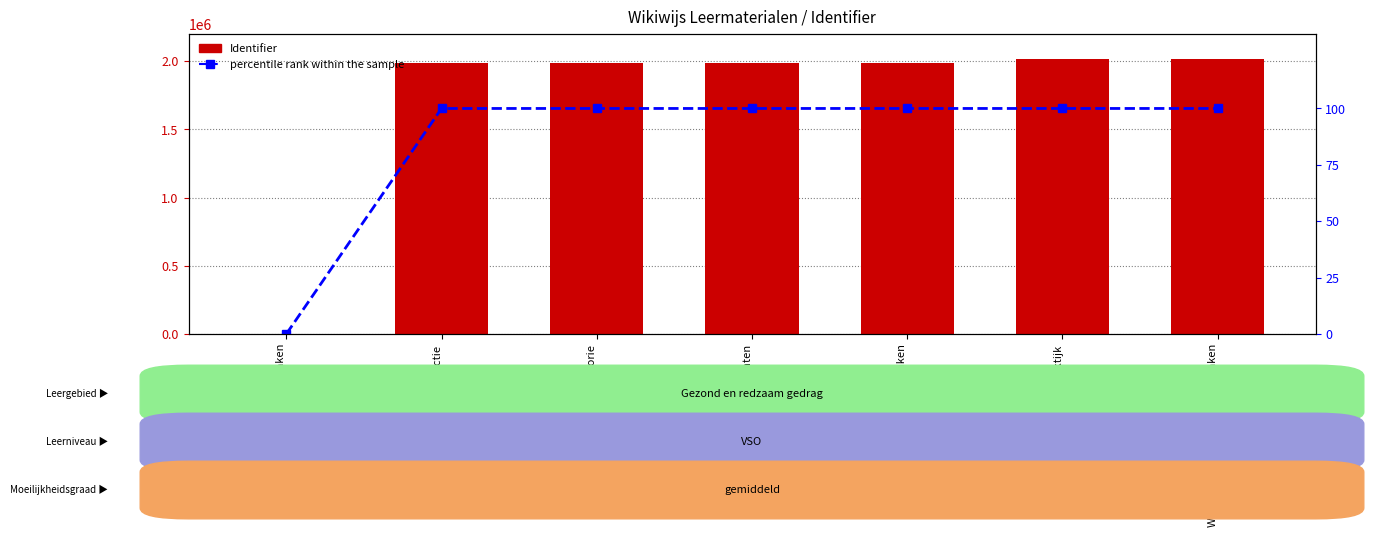

Reading right to left, extract all data points from this chart.

Identifier: Werkkaarten keuken schoonmaken=2017927	Praktijk=2014433	Opdracht keuken schoonmaken=1986565	Opdrachten=1986563	Theorie=1986556	Introductie=1986555	Keuken schoonmaken=0
percentile rank within the sample: Werkkaarten keuken schoonmaken=100	Praktijk=100	Opdracht keuken schoonmaken=100	Opdrachten=100	Theorie=100	Introductie=100	Keuken schoonmaken=0